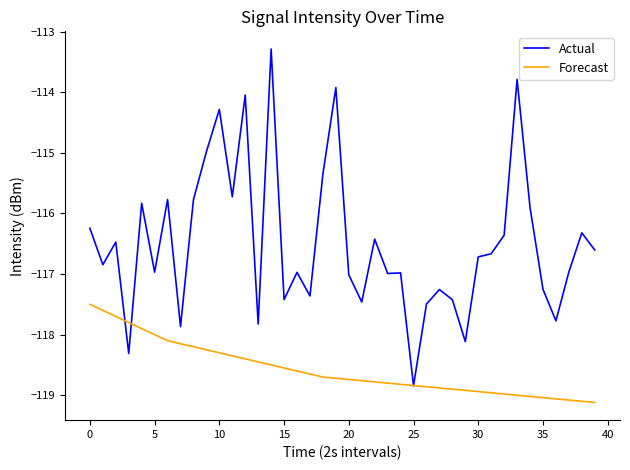

True or false: Forecast and Actual intersect in this chart.

True